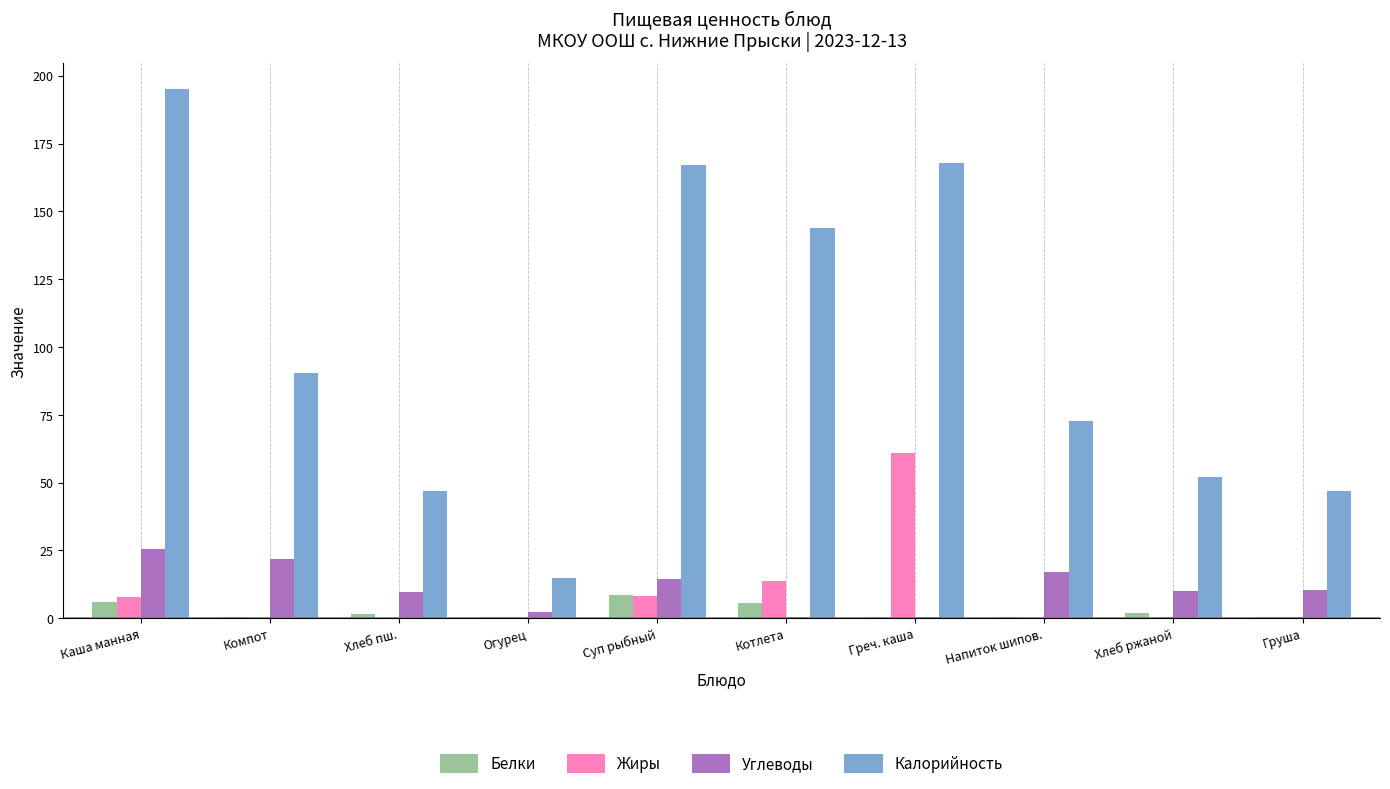

What is the greatest value displayed?

195.0